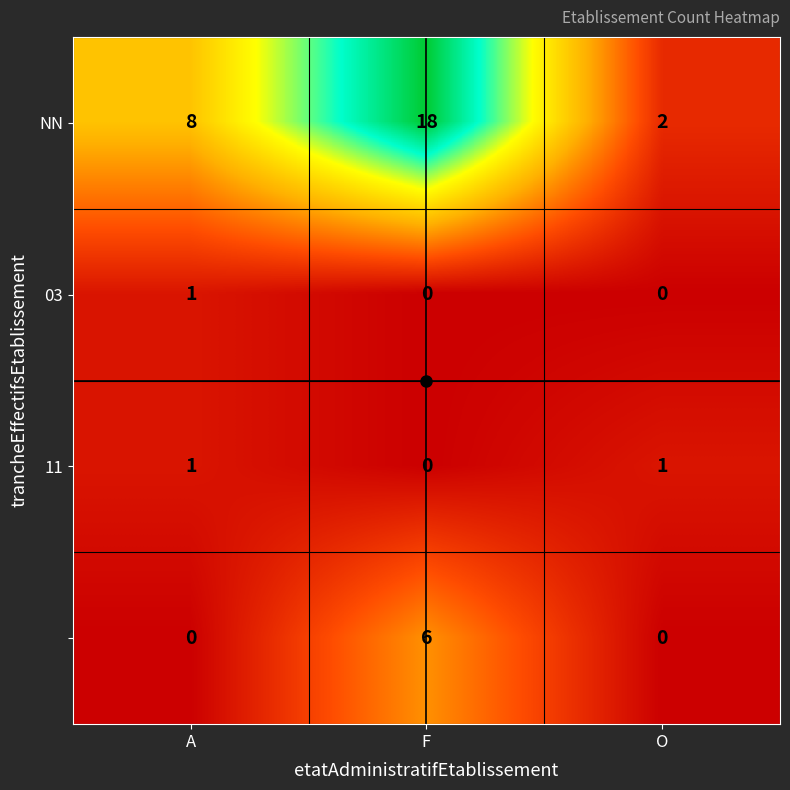

What is the spread (max minus min) of values at F?

18